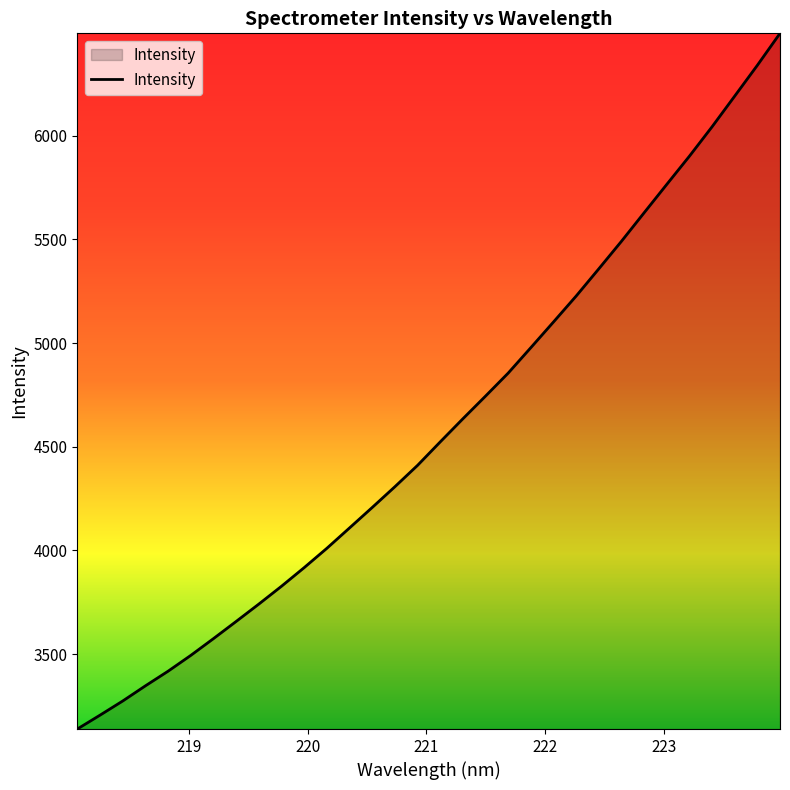

True or false: there are more than 1 points higher than both neighbors.

False